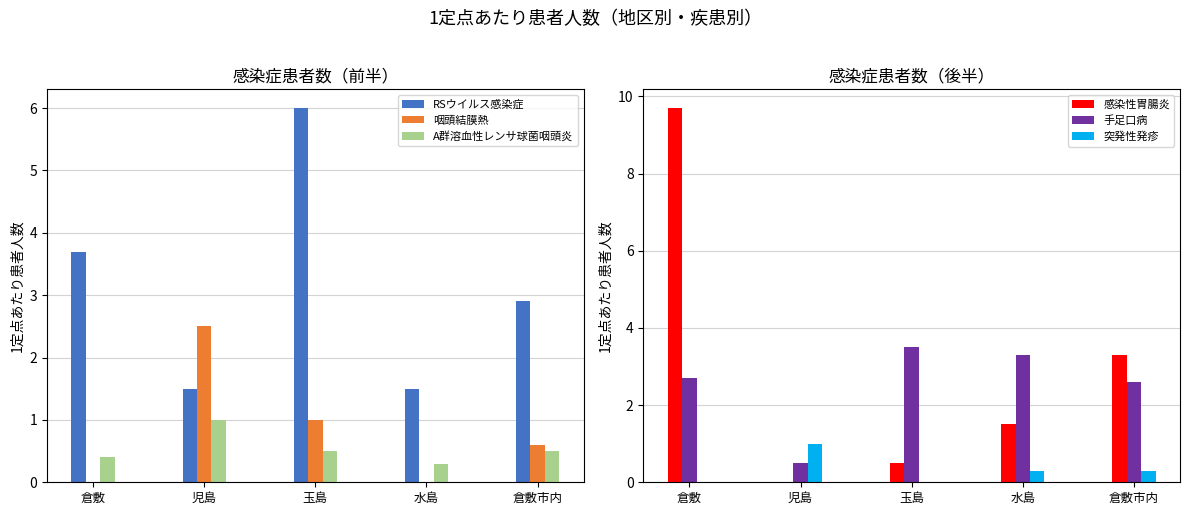

Rank the categories by 感染性胃腸炎 value from lowest to highest.

児島, 玉島, 水島, 倉敷市内, 倉敷